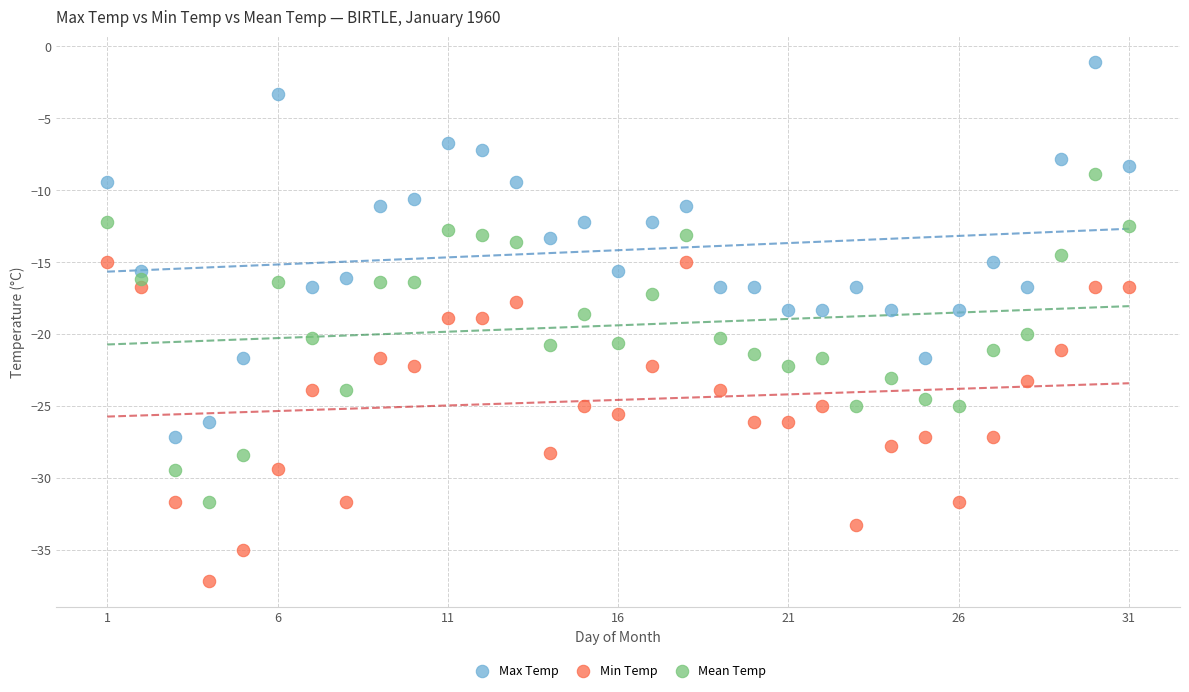

Across all data points, what is the range of Y values (max minus min)?

36.1